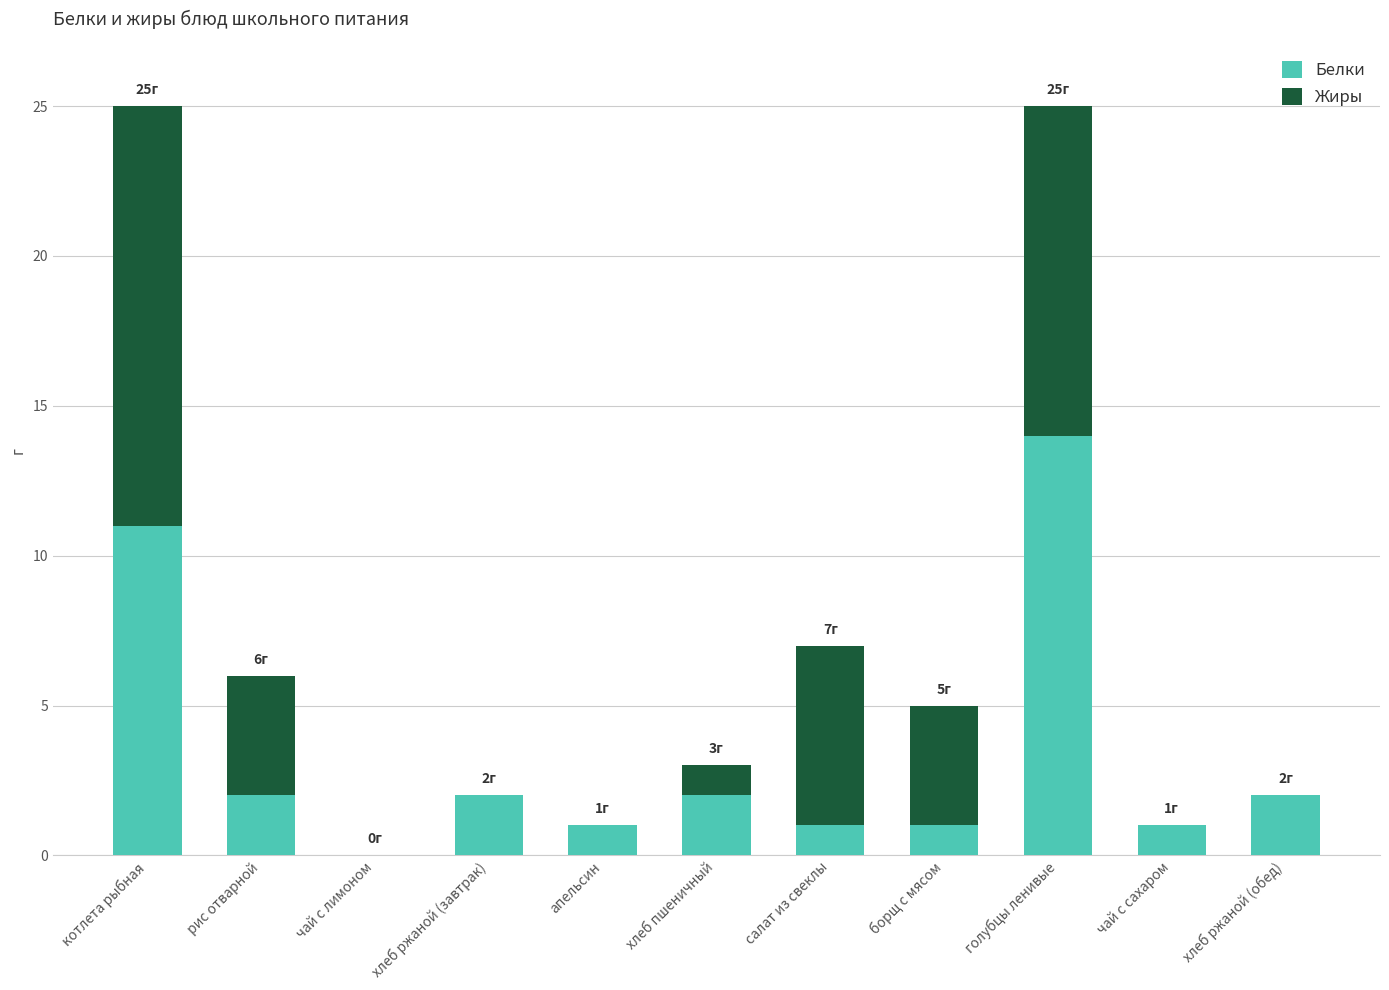

Is it true that Белки equals 0 at чай с лимоном?

True